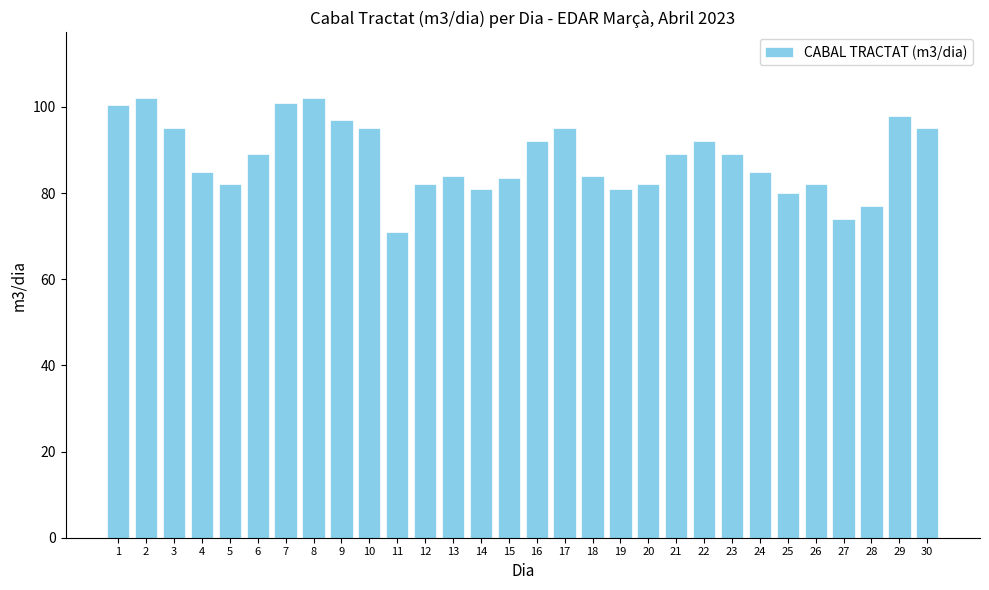

What is the difference between the values at 28 and 25?

3.0